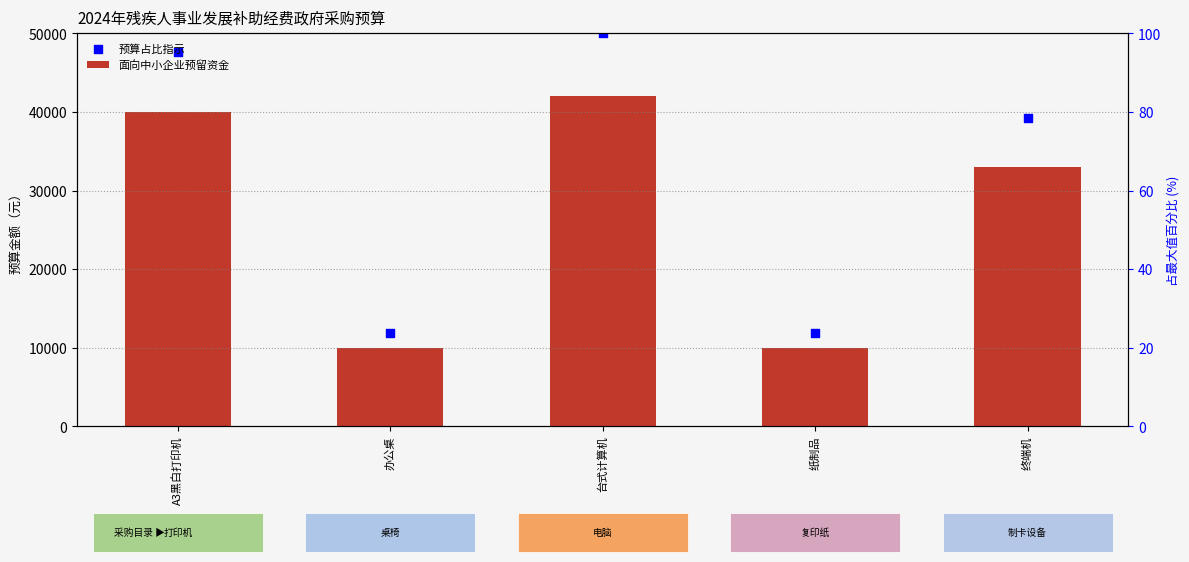

Which series contains the lowest Y value?

面向中小企业预留资金